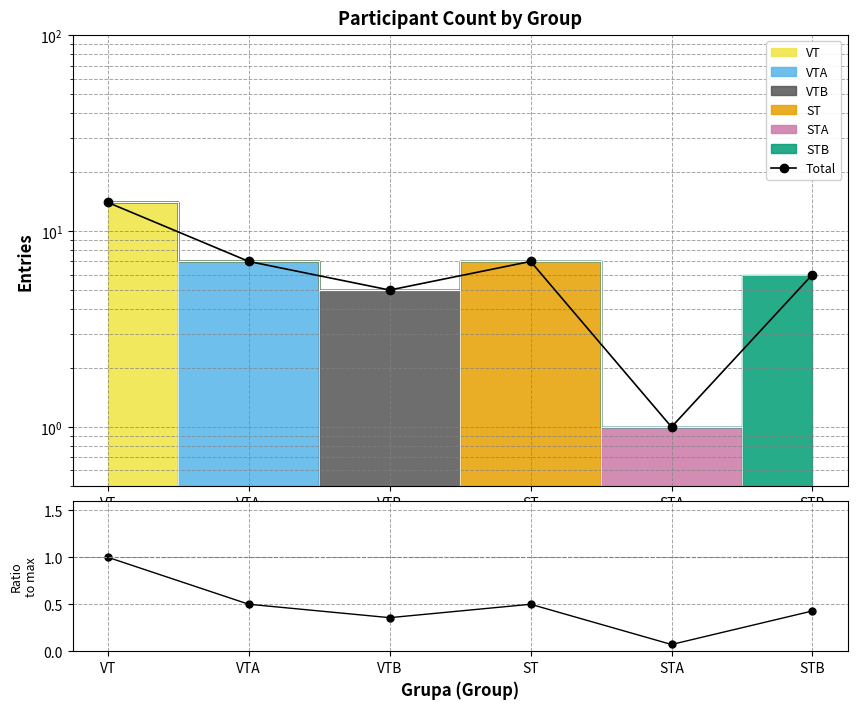

Which series changed the most between VT and VTB?

Total